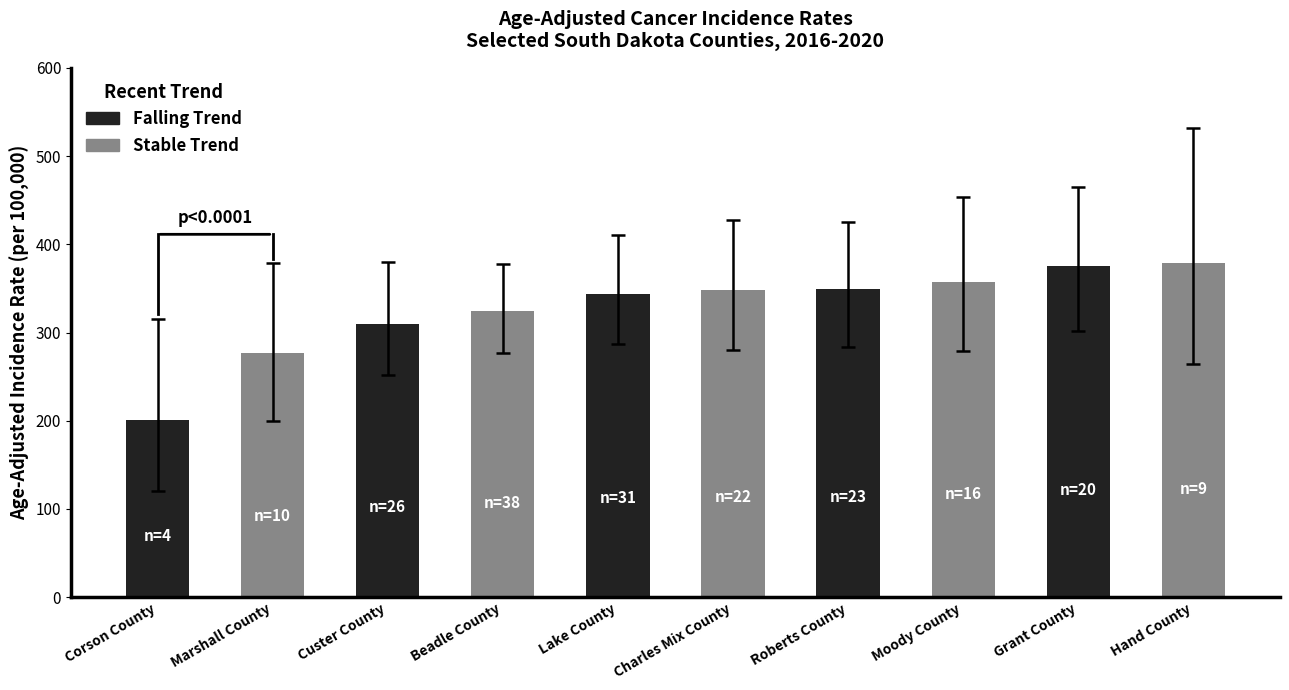

The value at Beadle County is 547.2. True or false?

False